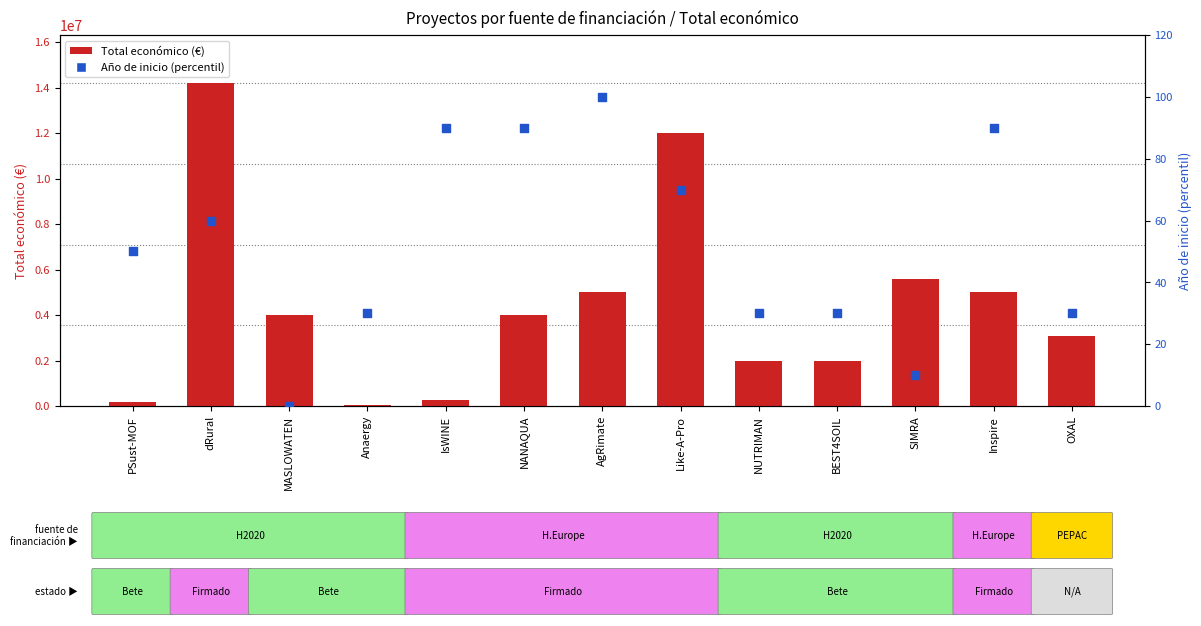

Which series contains the lowest Y value?

Año de inicio (percentil)